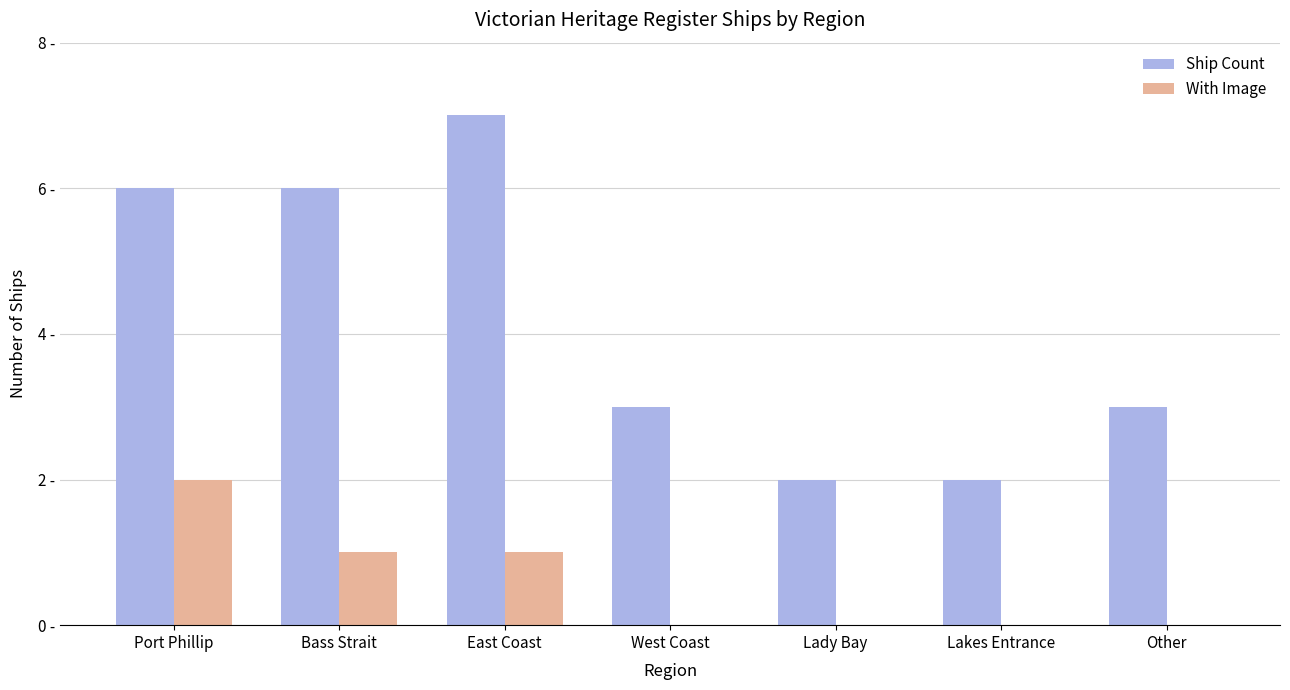

What is the label of the 7th bar from the right?

Port Phillip